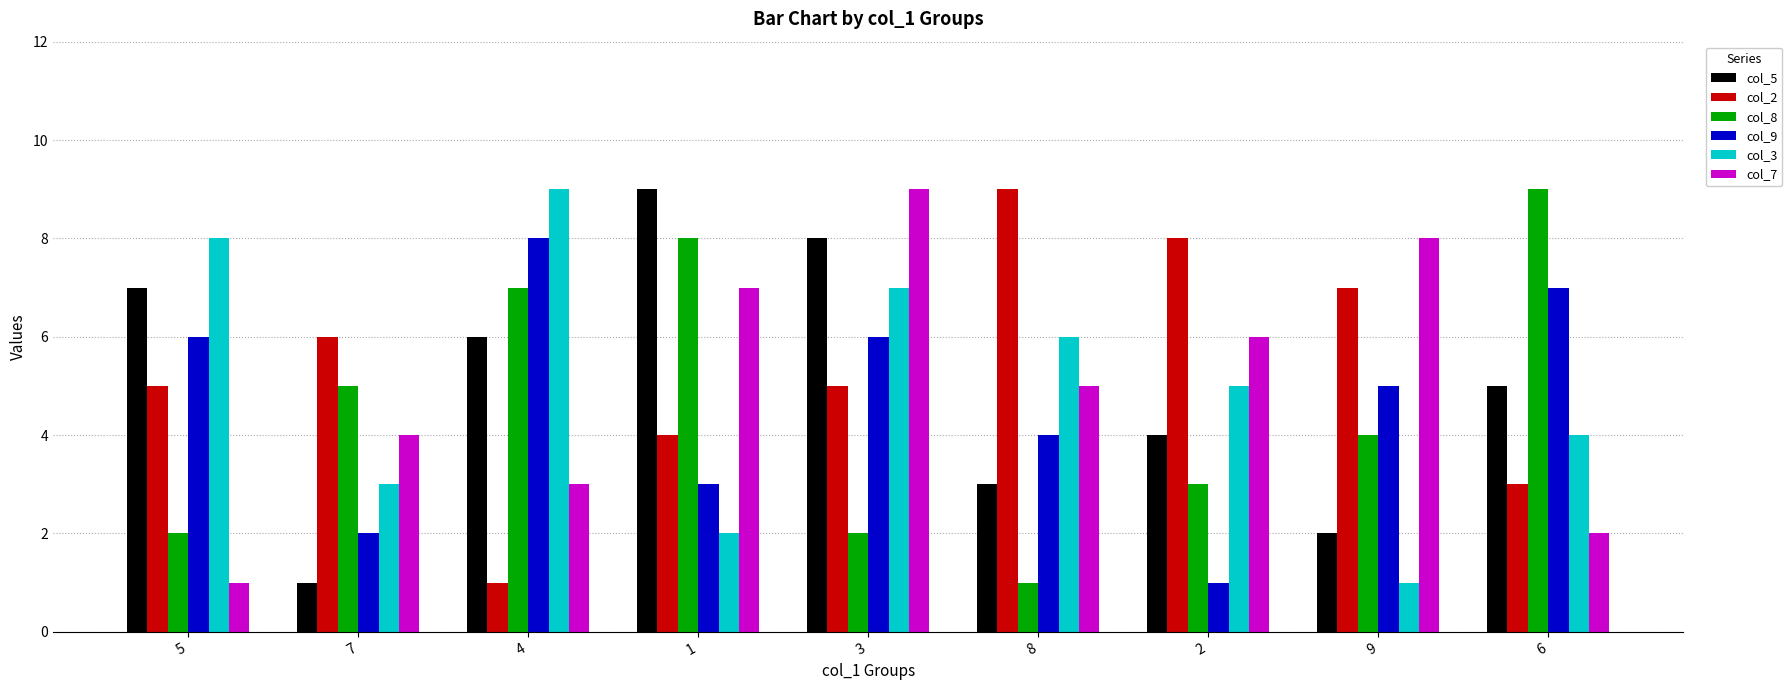

Reading left to right, what are all the values shown in this chart?

col_5: 7	1	6	9	8	3	4	2	5
col_2: 5	6	1	4	5	9	8	7	3
col_8: 2	5	7	8	2	1	3	4	9
col_9: 6	2	8	3	6	4	1	5	7
col_3: 8	3	9	2	7	6	5	1	4
col_7: 1	4	3	7	9	5	6	8	2